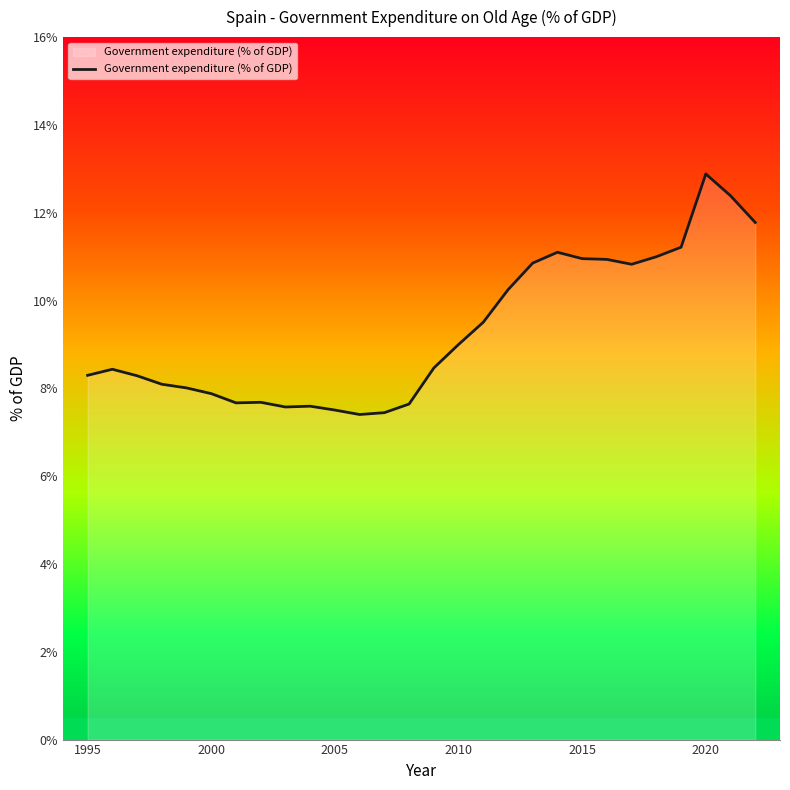

How many lines are shown in the chart?

1